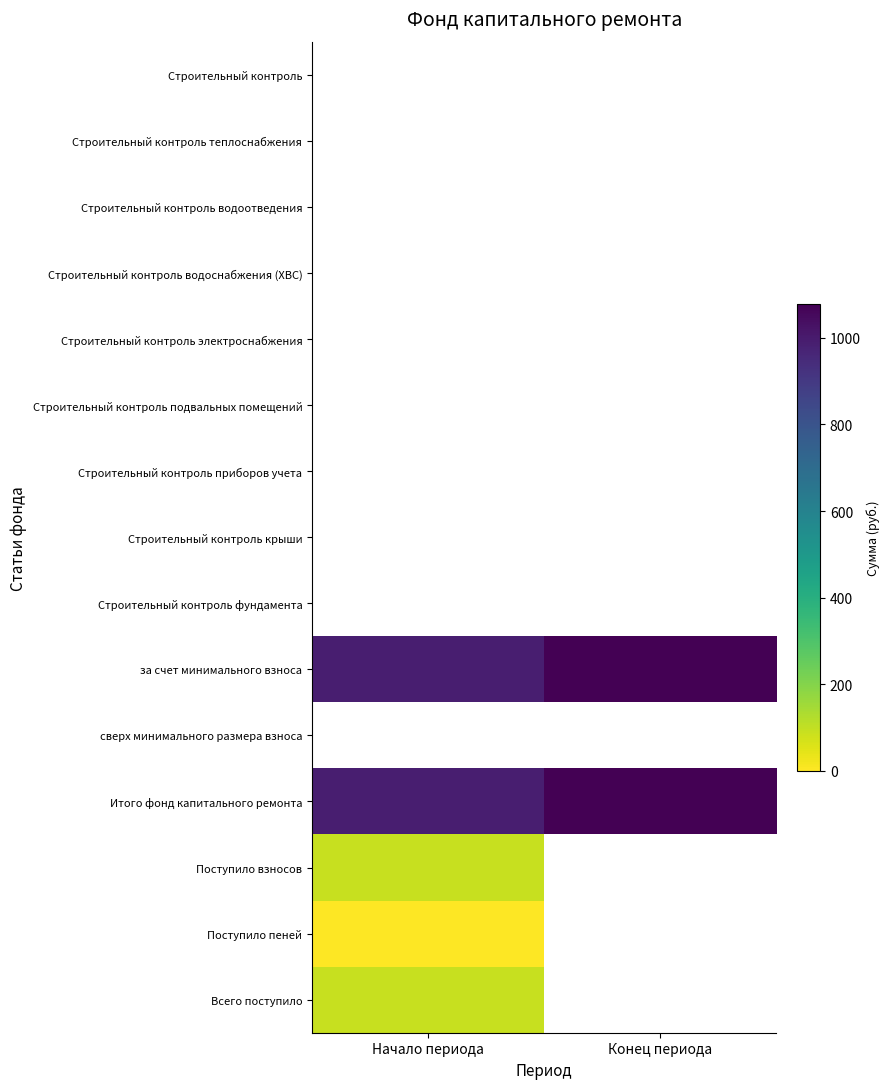

True or false: Итого фонд капитального ремонта has a value of 1079.1 at Конец периода.

True